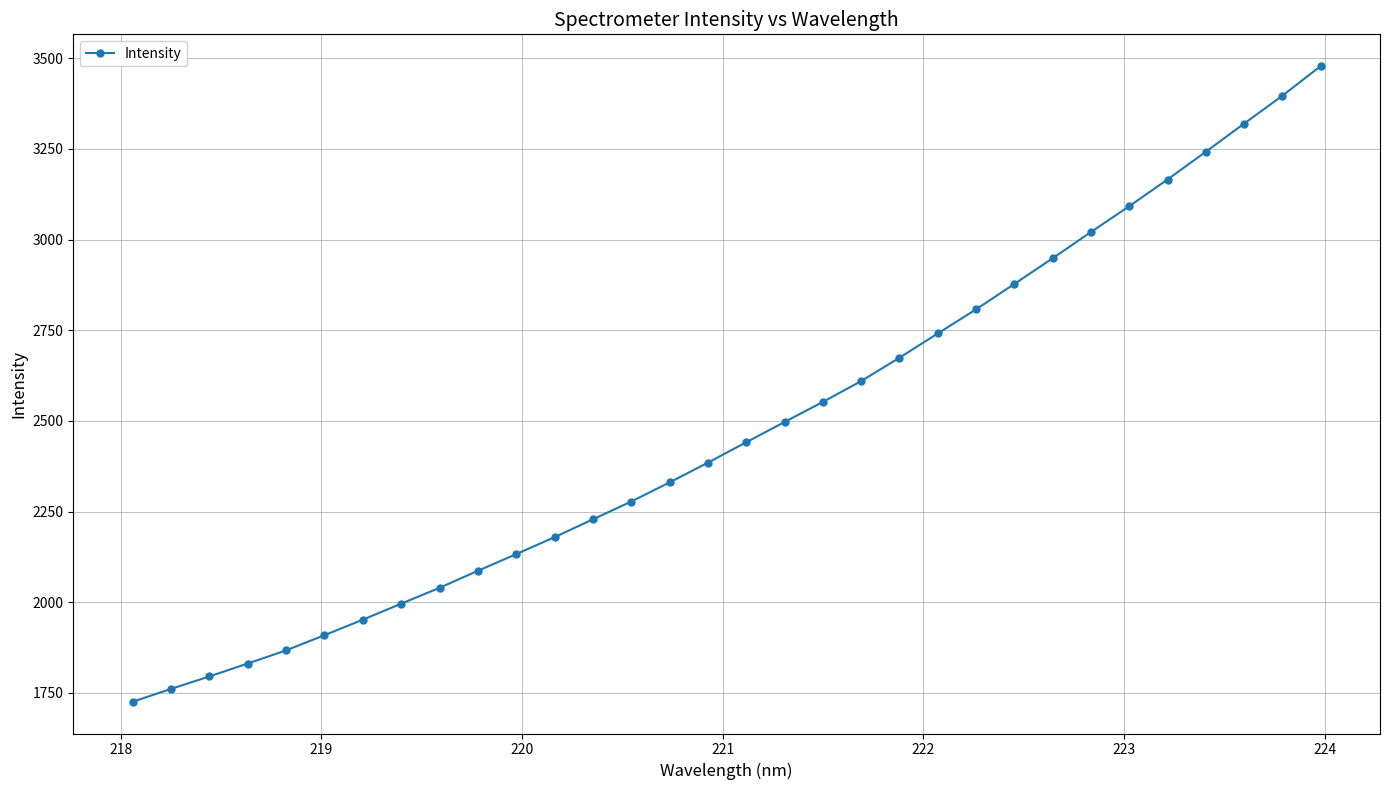

What is the greatest value displayed?

3478.0